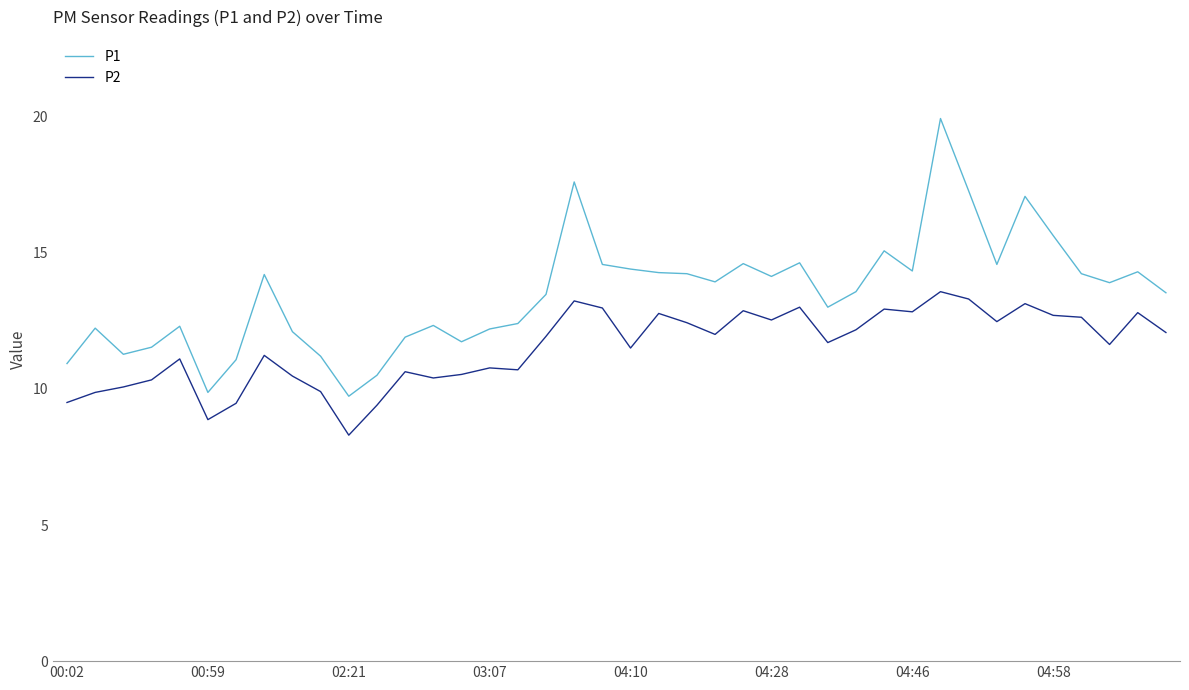

Which series has the largest total across all categories?

P1